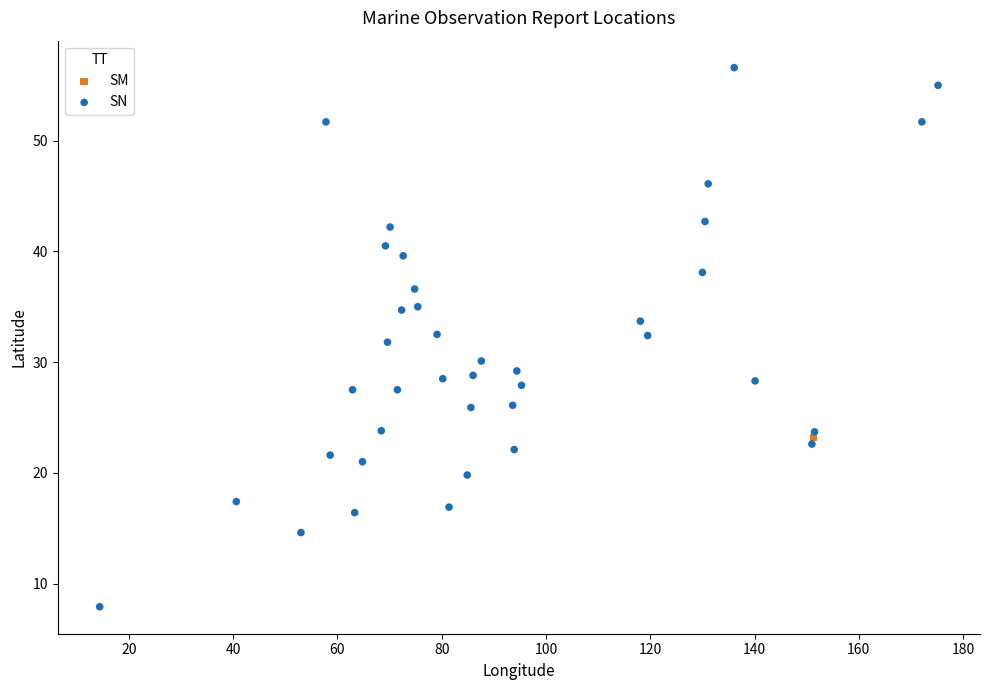

What are all the series names shown in the legend?

SN, SM